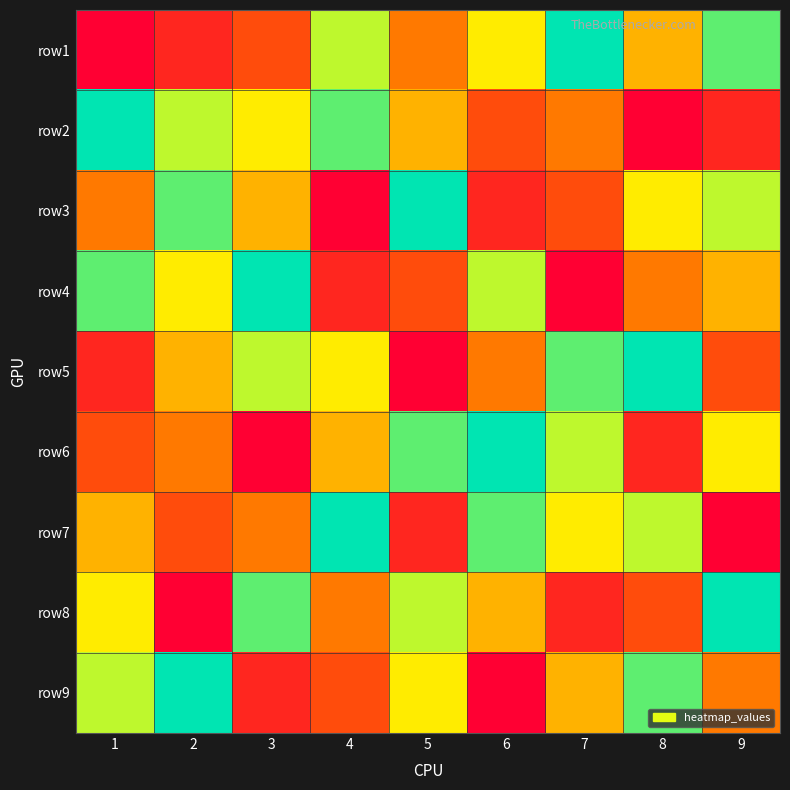

What is the total value across all series at 4?

45